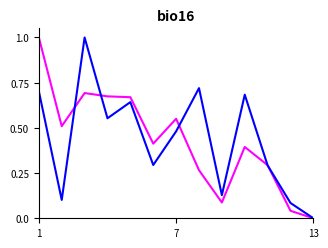

What is the maximum value shown in the chart?

1.0